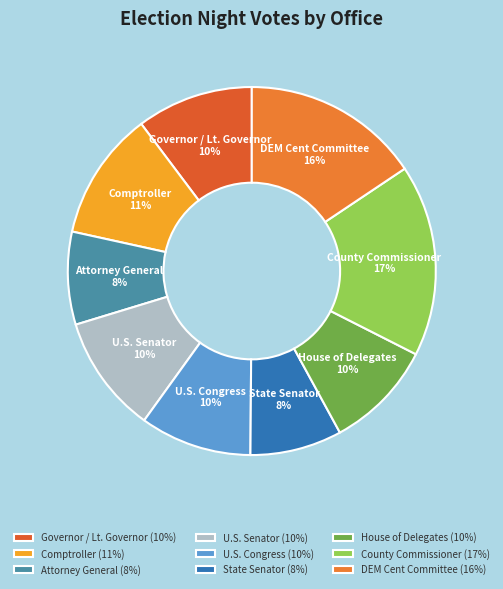

The County Commissioner slice represents 9% of the pie. True or false?

False